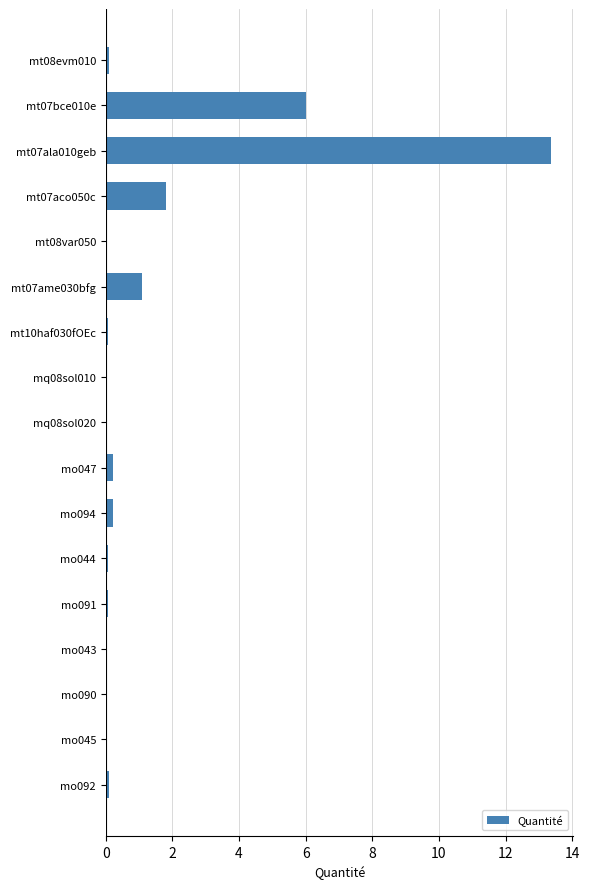

The value at mt08var050 is 0.0. True or false?

True